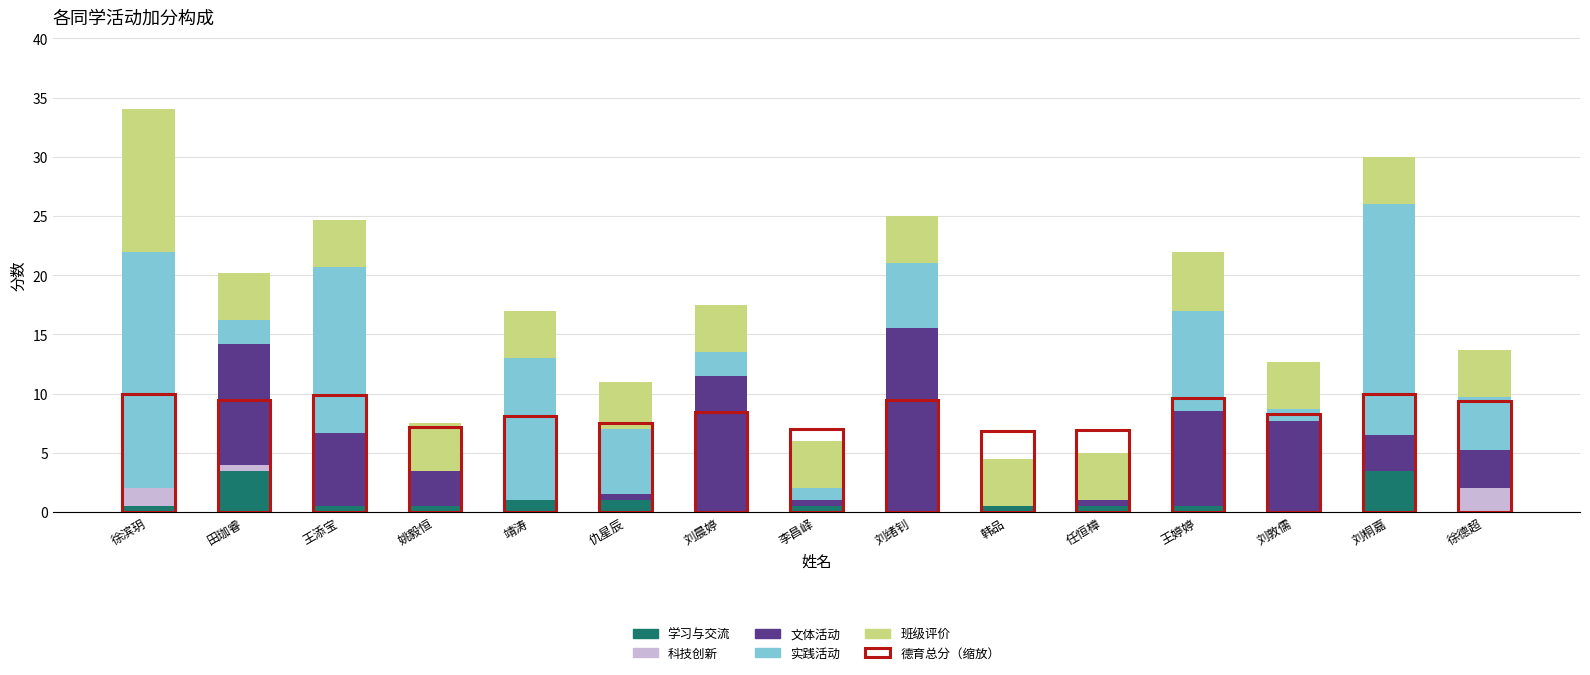

What is the sum of the 学习与交流 values at 徐滨玥 and 李昌峄?

1.0